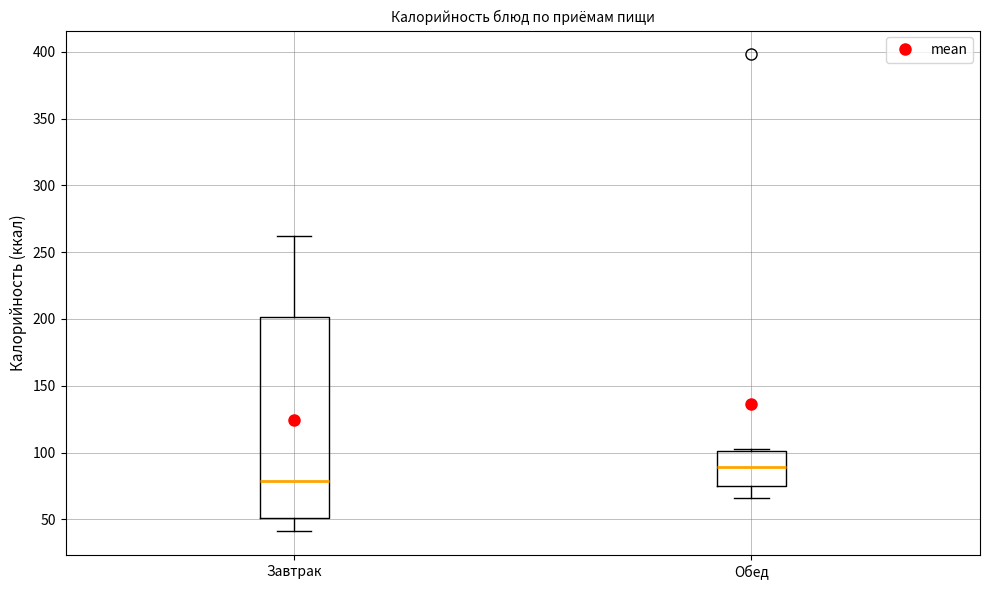

Reading left to right, read every box against the y-axis: the position of its median line, the range the box covers, and the ends of its whiskers. The values are not printed on the chart, so give them approximately, as read against the axis.

Завтрак: median 80, box 50 to 200, whiskers 40 to 260
Обед: median 90, box 75 to 100, whiskers 65 to 105